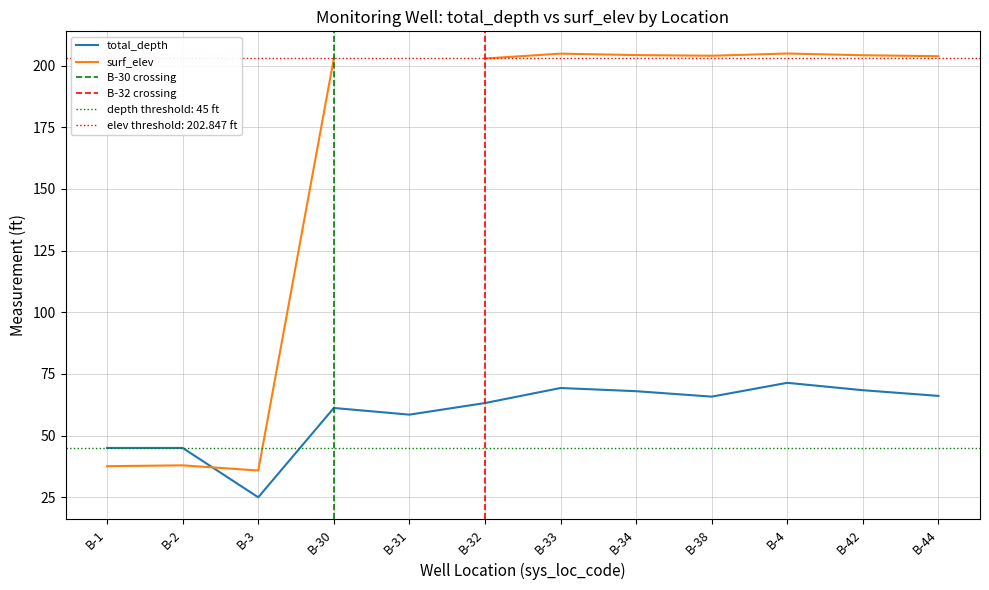

True or false: there are more than 0 points higher than both neighbors.

True